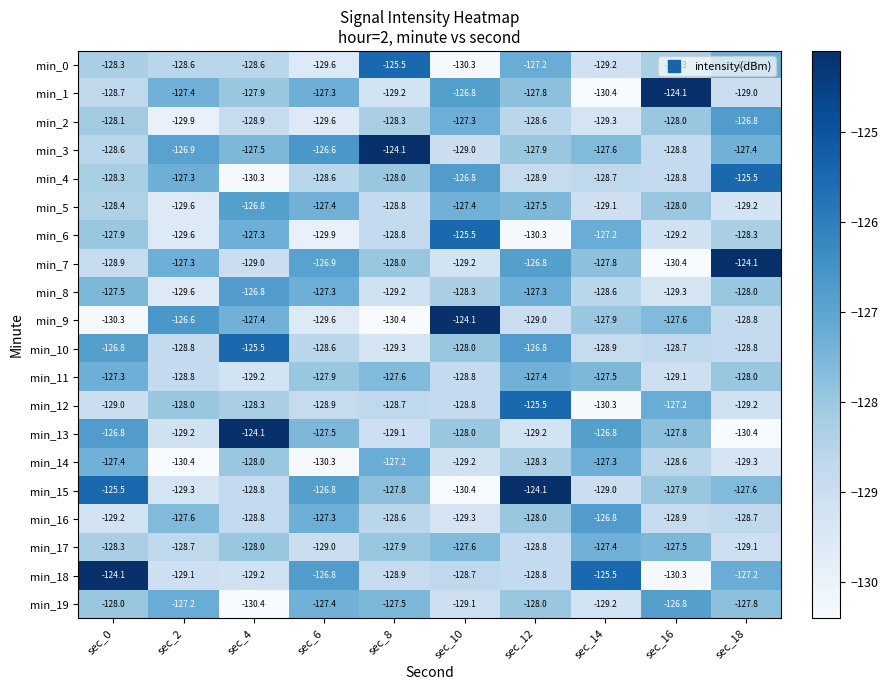

True or false: min_15 has a value of -30.6 at sec_2.

False